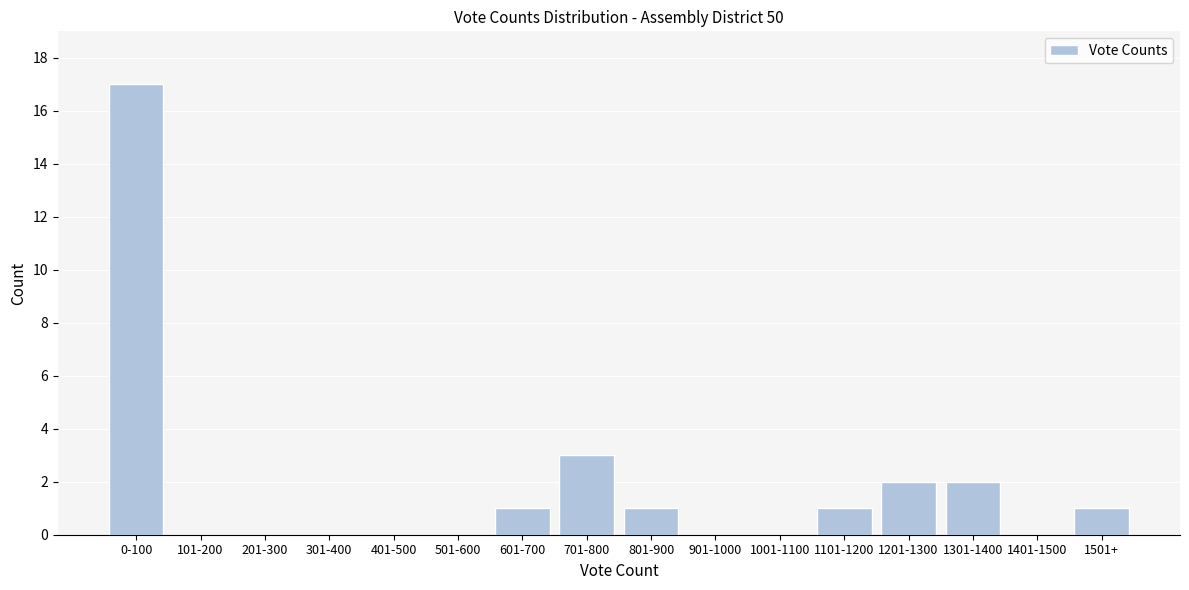

Reading left to right, extract all data points from this chart.

0-100=17	101-200=0	201-300=0	301-400=0	401-500=0	501-600=0	601-700=1	701-800=3	801-900=1	901-1000=0	1001-1100=0	1101-1200=1	1201-1300=2	1301-1400=2	1401-1500=0	1501+=1